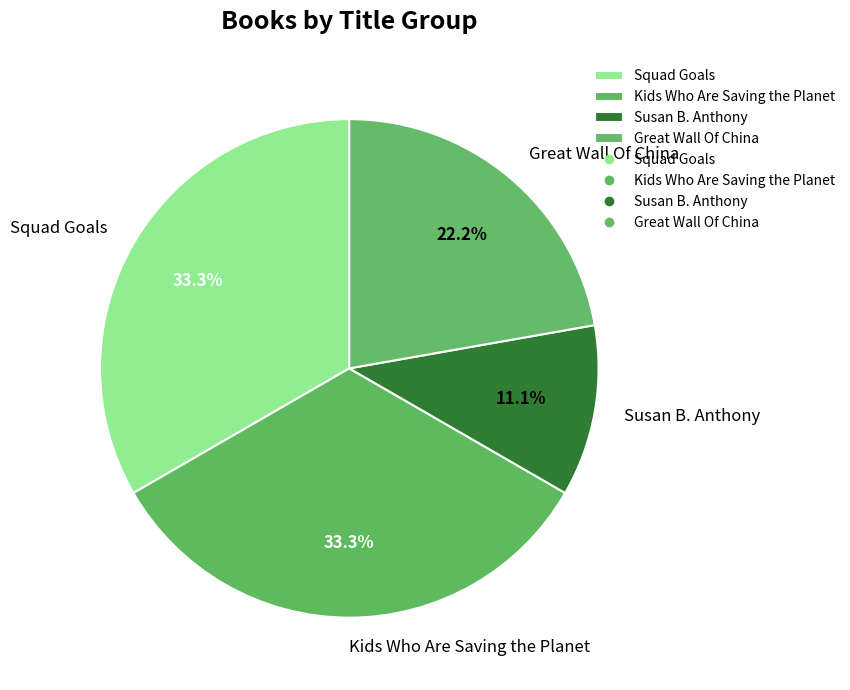

To the nearest percent, what is the difference between the Great Wall Of China and Squad Goals slice percentages?

11%